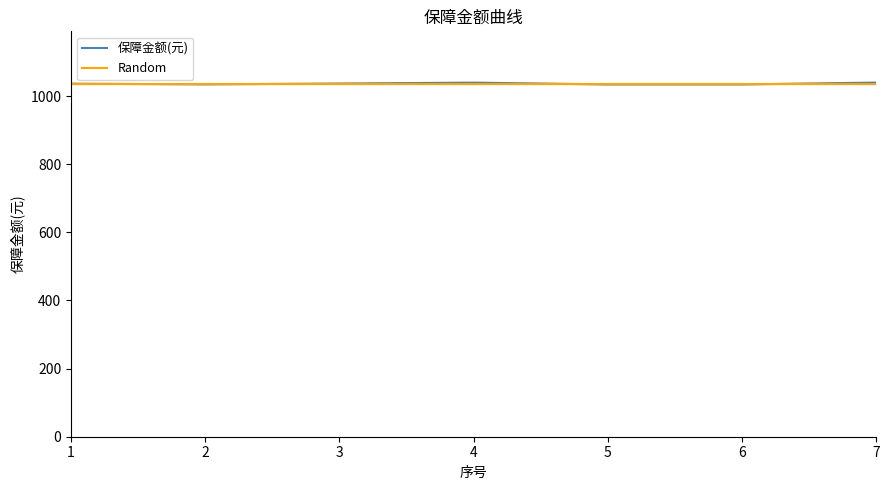

What is the lowest value of the 保障金额(元) series?

1034.3